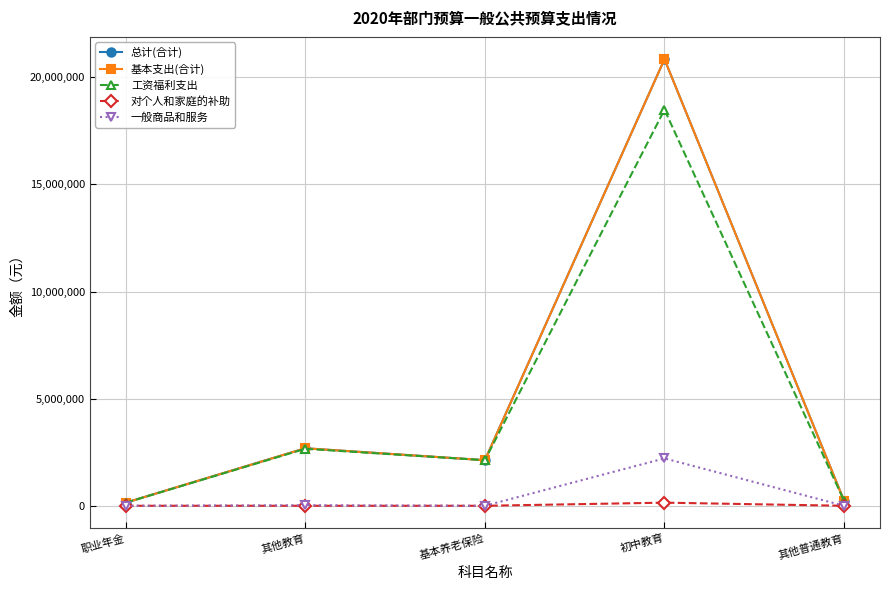

Is it true that 一般商品和服务 equals 785165.9 at 其他普通教育?

False